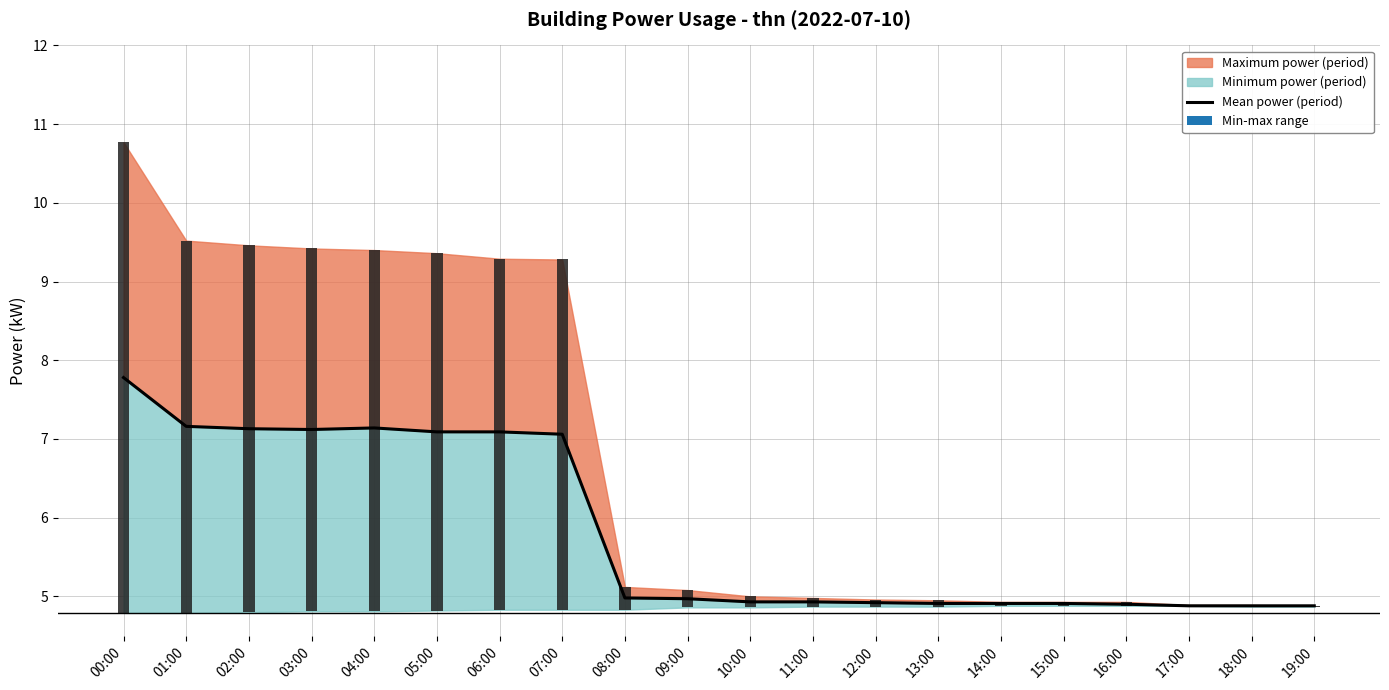

What is the average value?

5.8